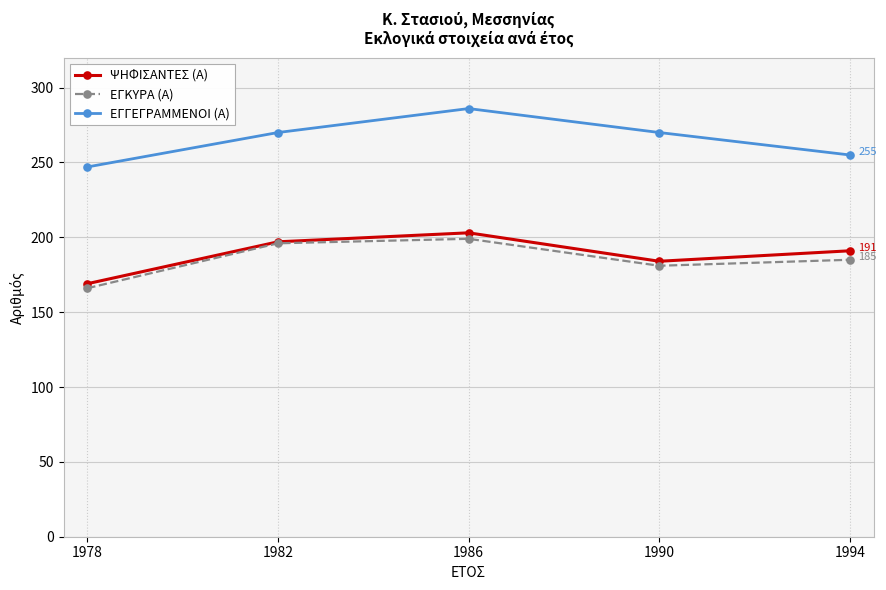

Reading left to right, extract all data points from this chart.

ΨΗΦΙΣΑΝΤΕΣ (Α): 1978=169	1982=197	1986=203	1990=184	1994=191
ΕΓΚΥΡΑ (Α): 1978=166	1982=196	1986=199	1990=181	1994=185
ΕΓΓΕΓΡΑΜΜΕΝΟΙ (Α): 1978=247	1982=270	1986=286	1990=270	1994=255